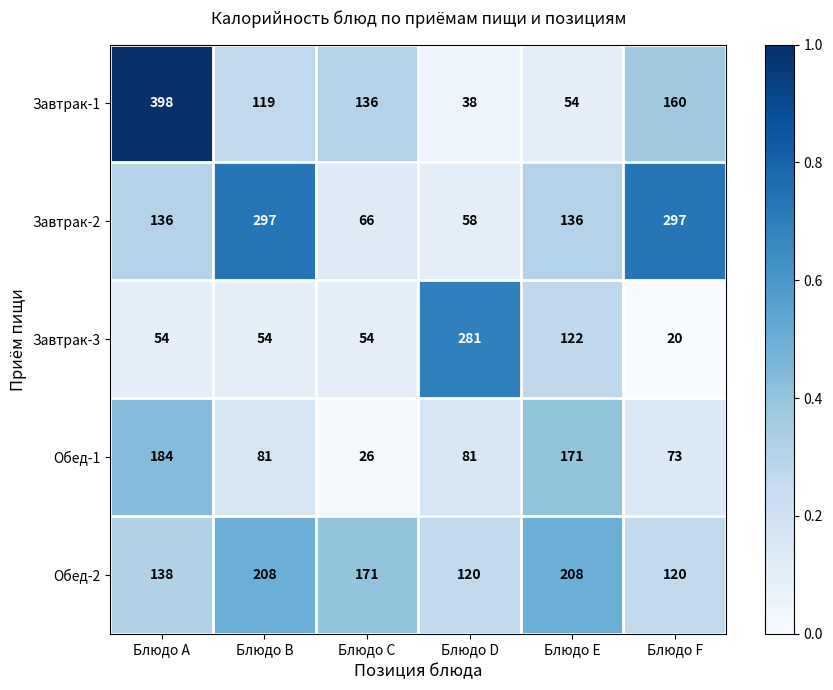

What is the maximum value shown in the chart?

398